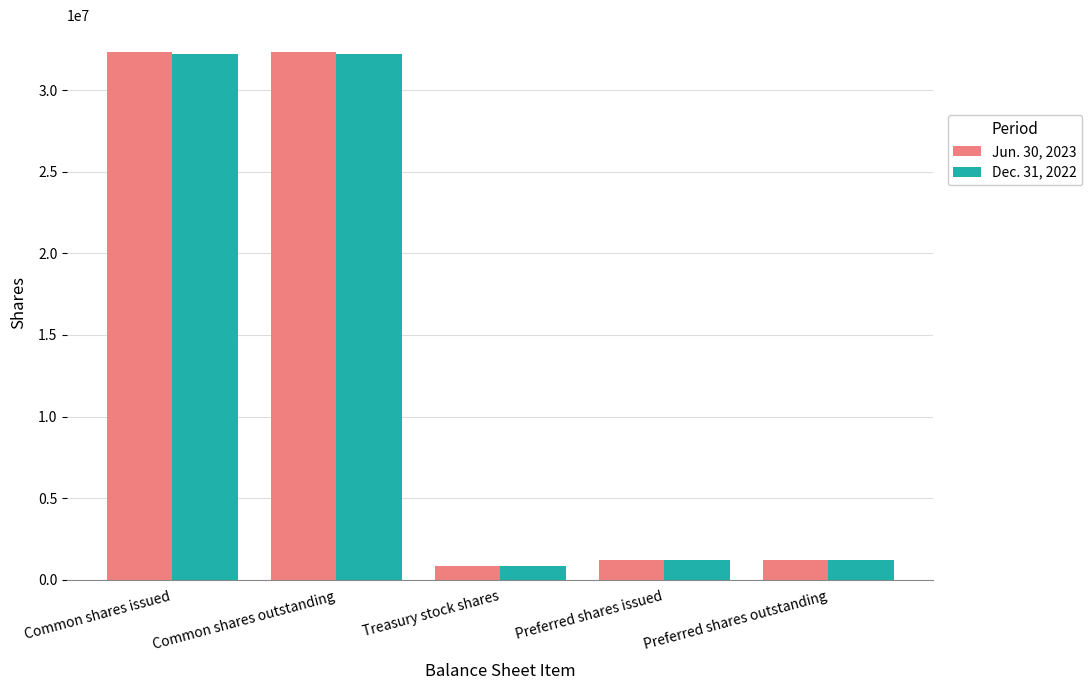

At how many categories does at least one series exceed 19628987?

2